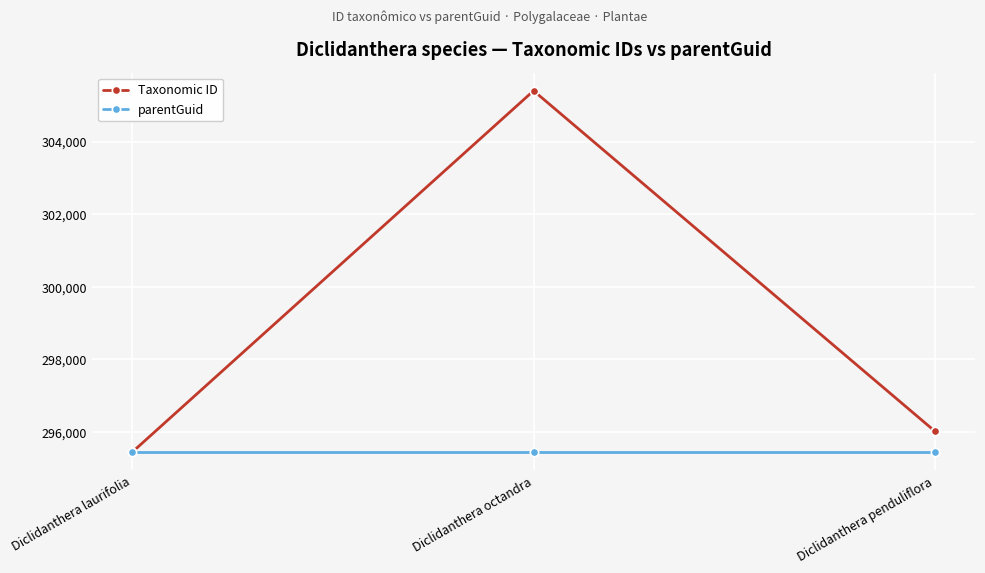

True or false: Taxonomic ID has a value of 109937 at Diclidanthera laurifolia.

False